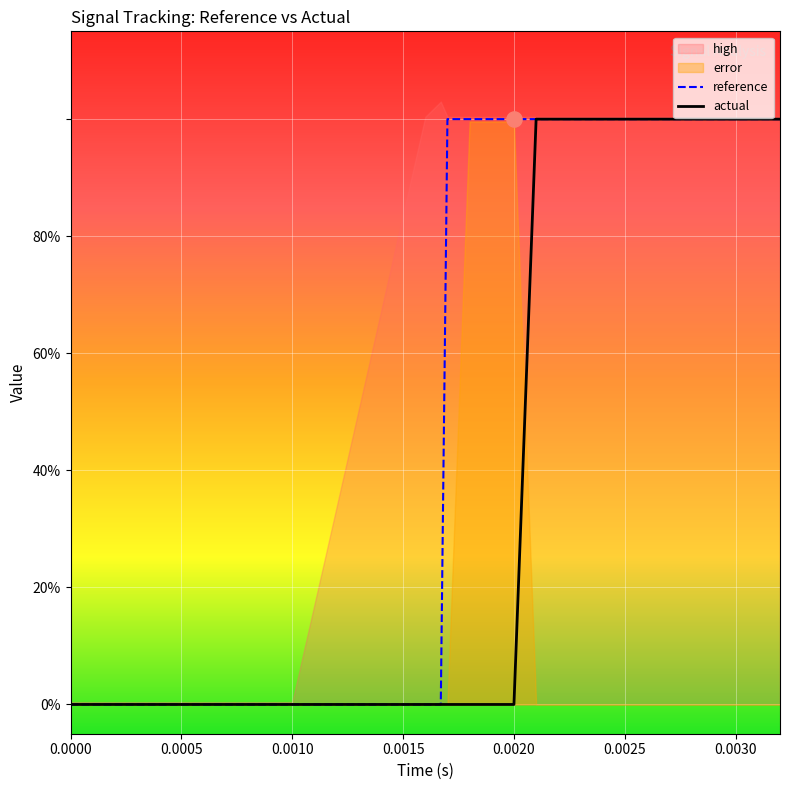

At which category is the sum across all series the highest?

18